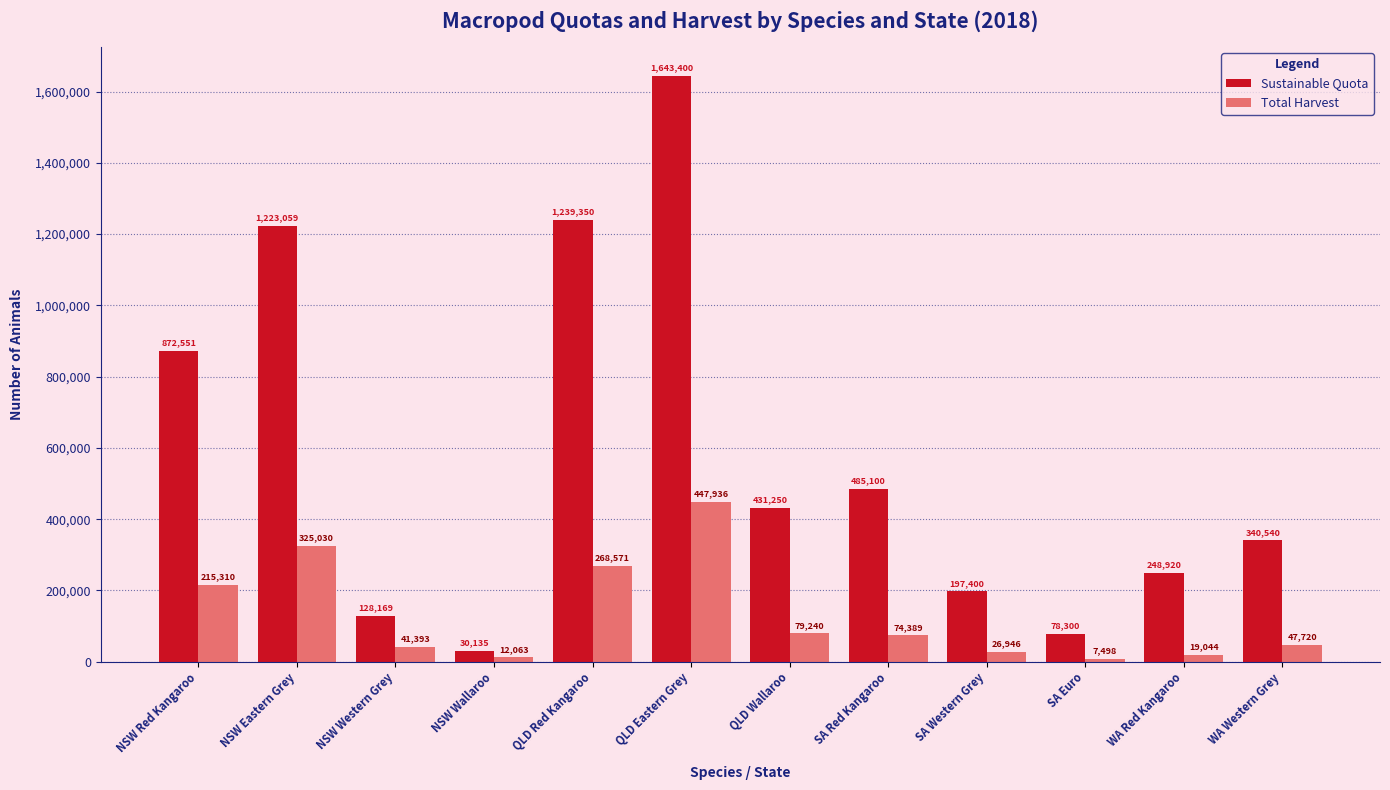

Does the chart contain any negative values?

No